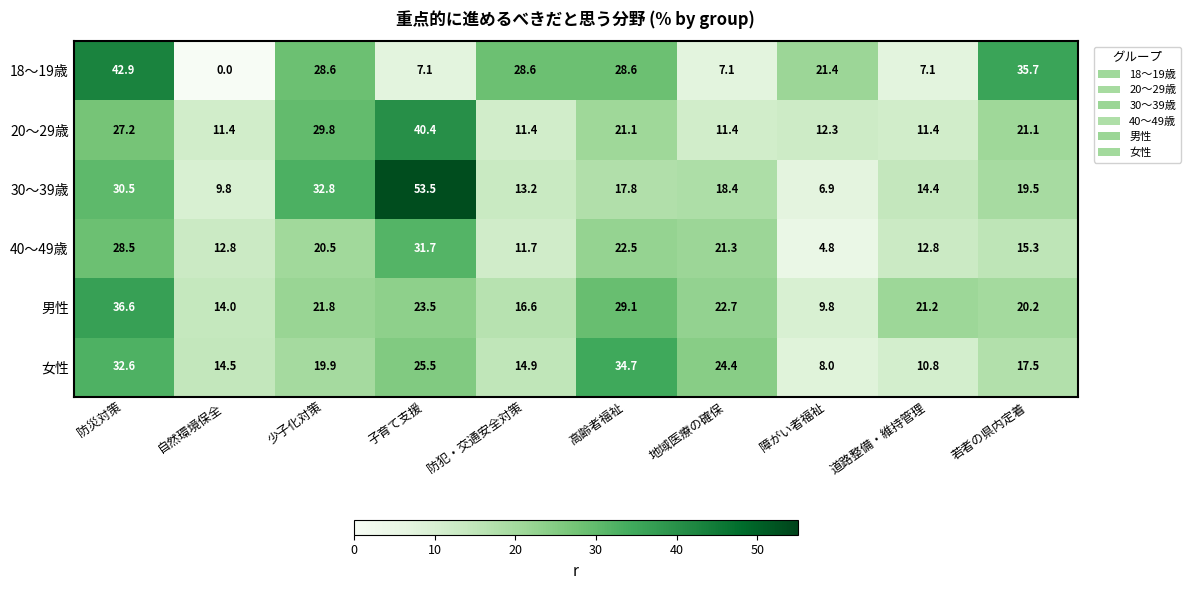

What is the sum of all 男性 values?

215.5